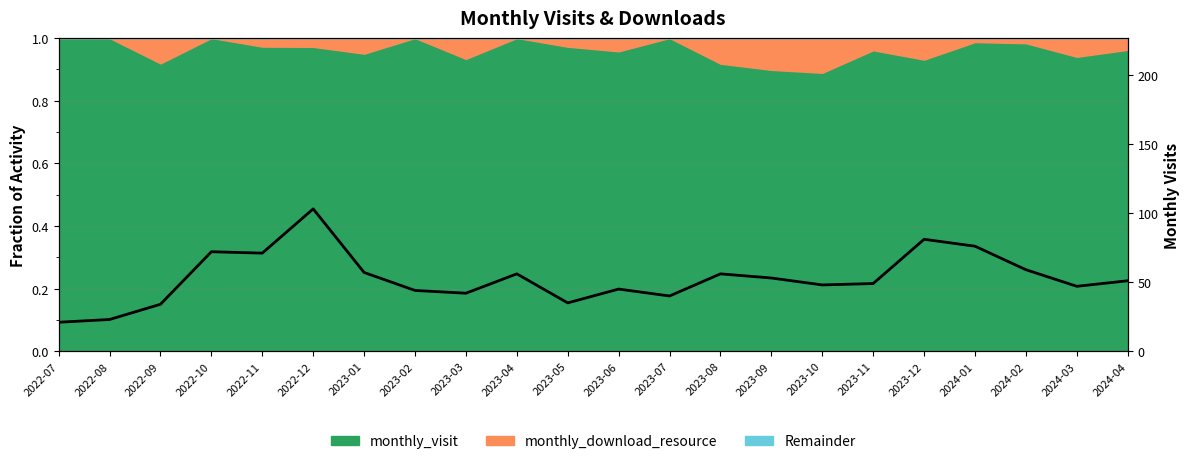

What is the ratio of the value at 2024-03 to the value at 2022-12?

0.5